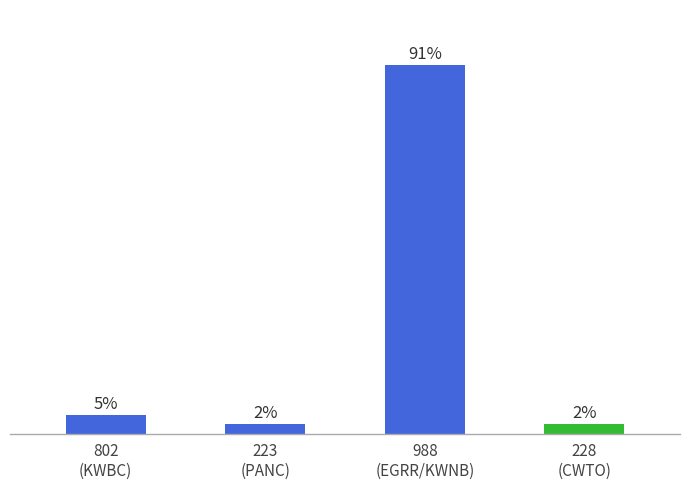

Does the chart contain any negative values?

No